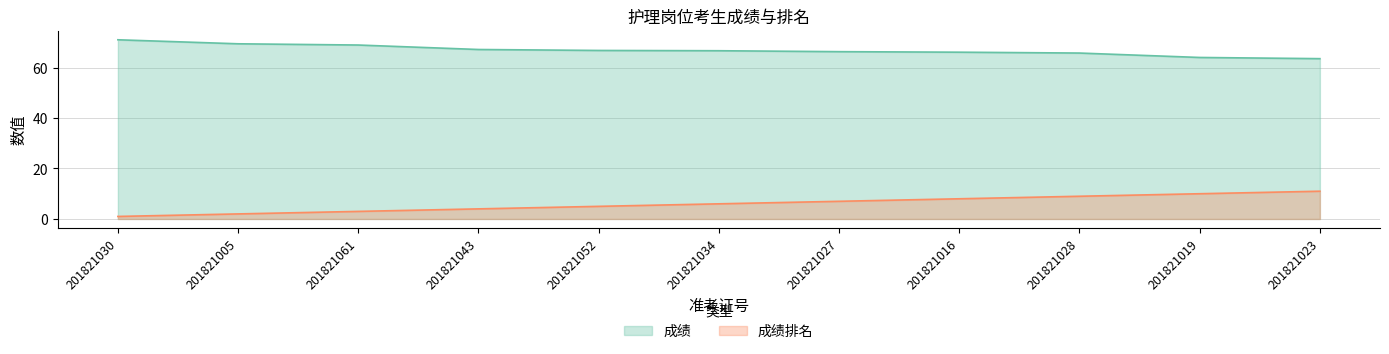

Count the number of categories in the chart.

11